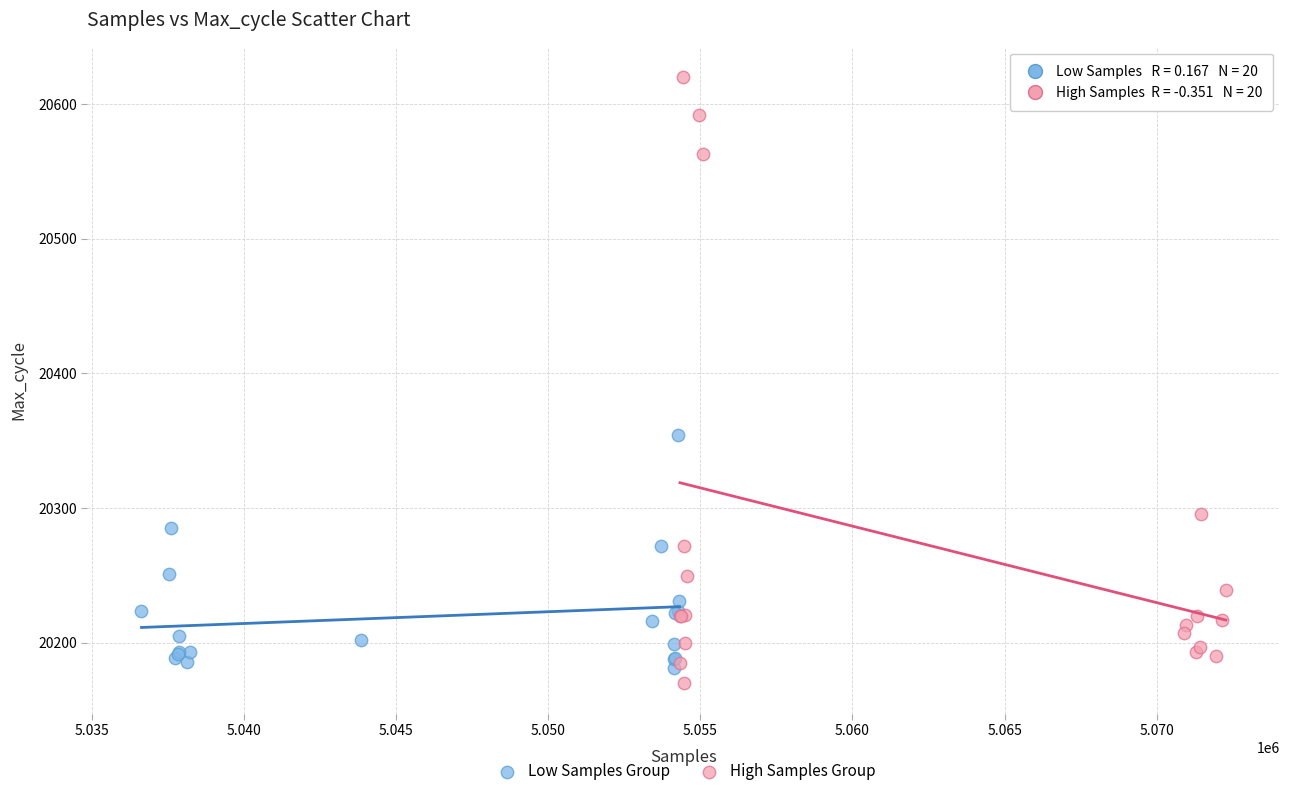

What are all the series names shown in the legend?

Low Samples Group, High Samples Group